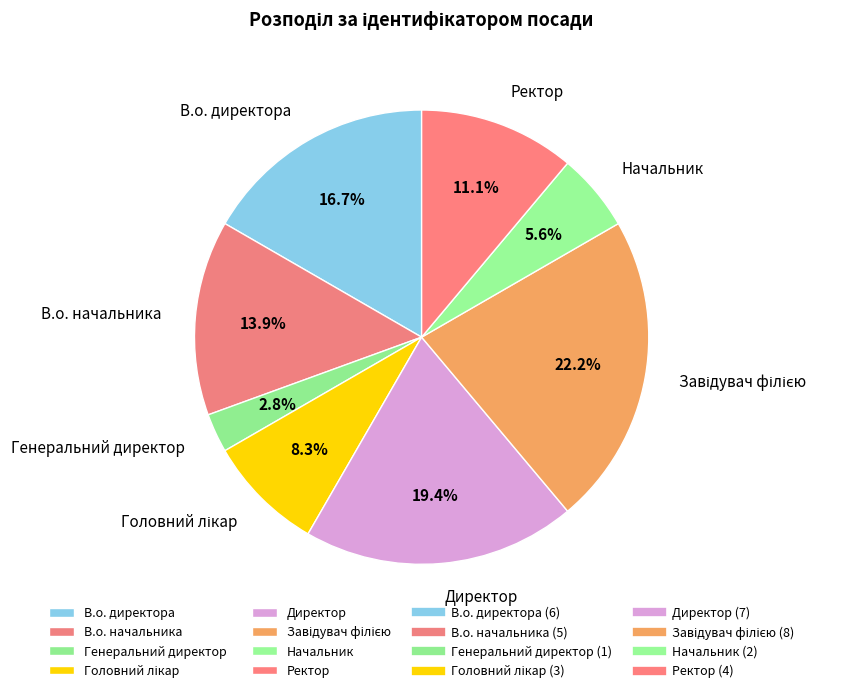

The В.о. директора slice represents 17% of the pie. True or false?

True